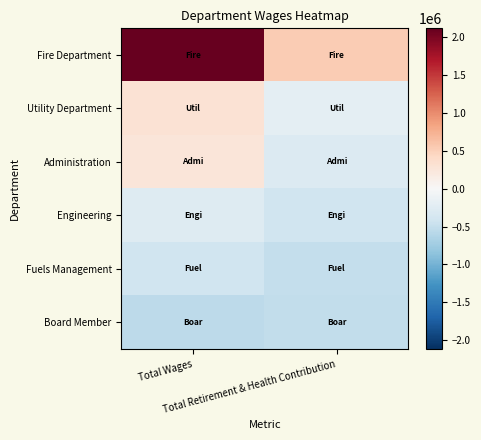

What is the maximum value shown in the chart?

2116256.4